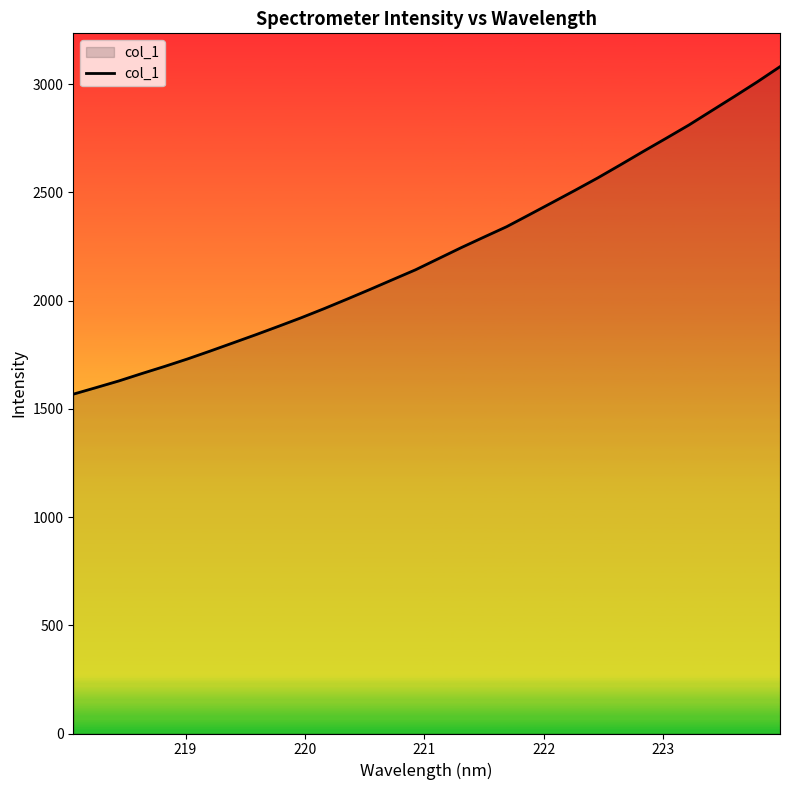

What is the minimum value shown in the chart?

1567.6